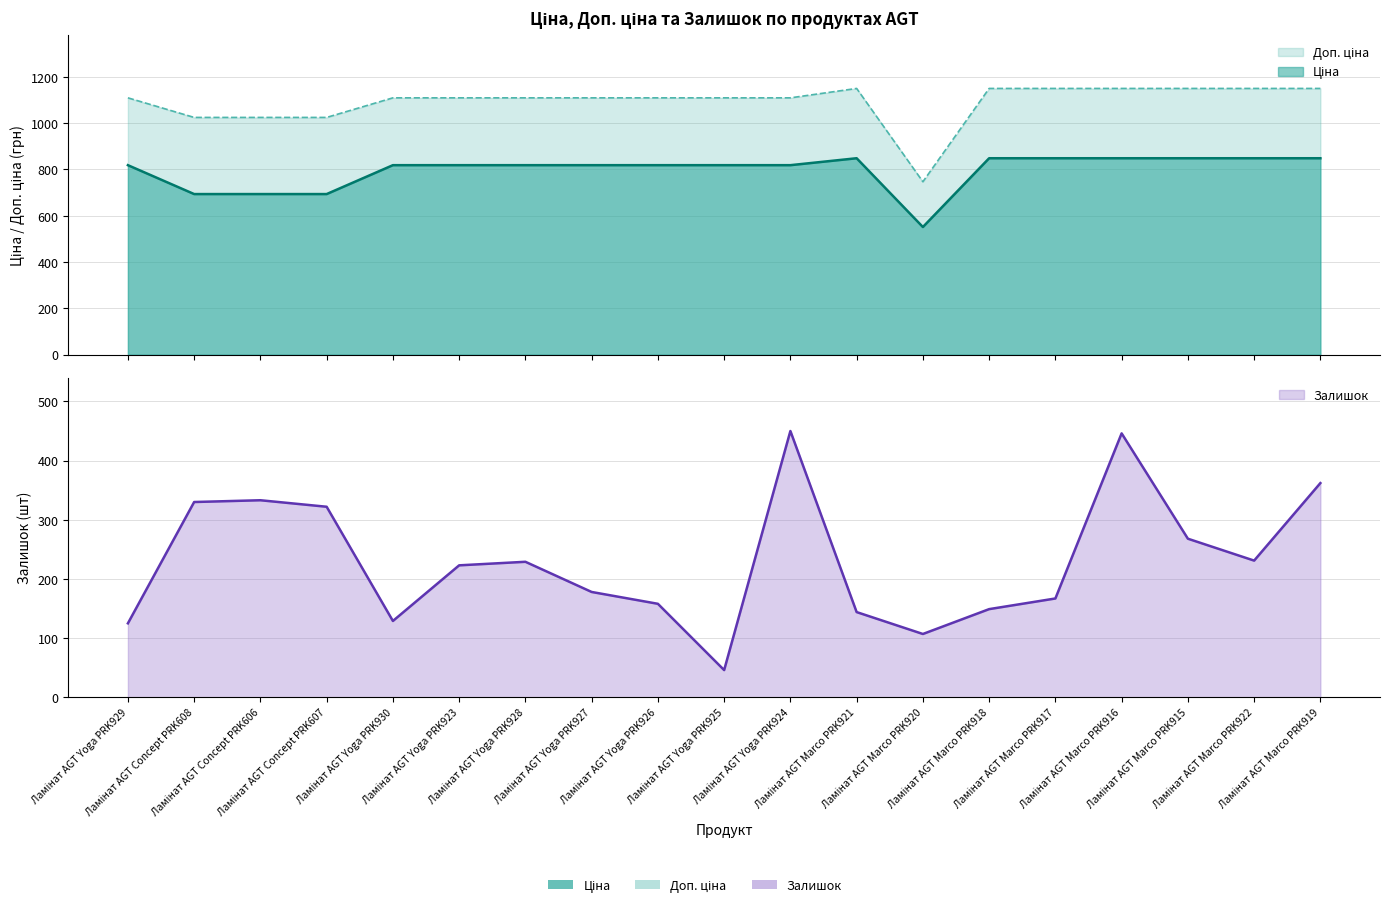

At Ламінат AGT Marco PRK915, list the series in order from largest to smallest.

Доп. ціна, Ціна, Залишок